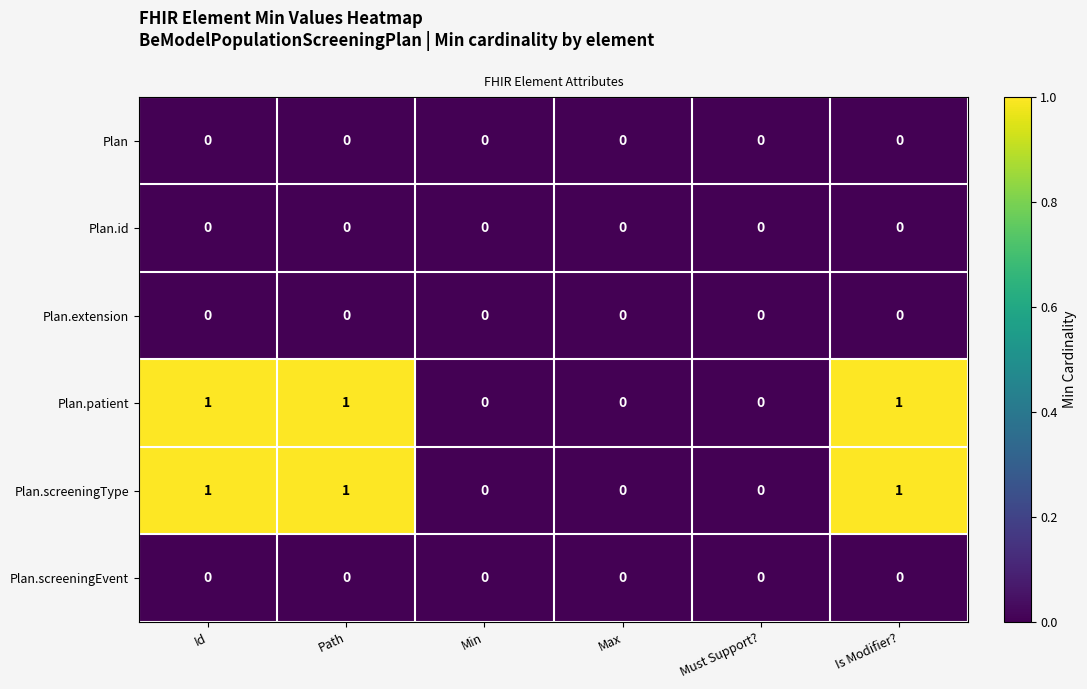

Is it true that Plan equals 0 at Must Support??

True